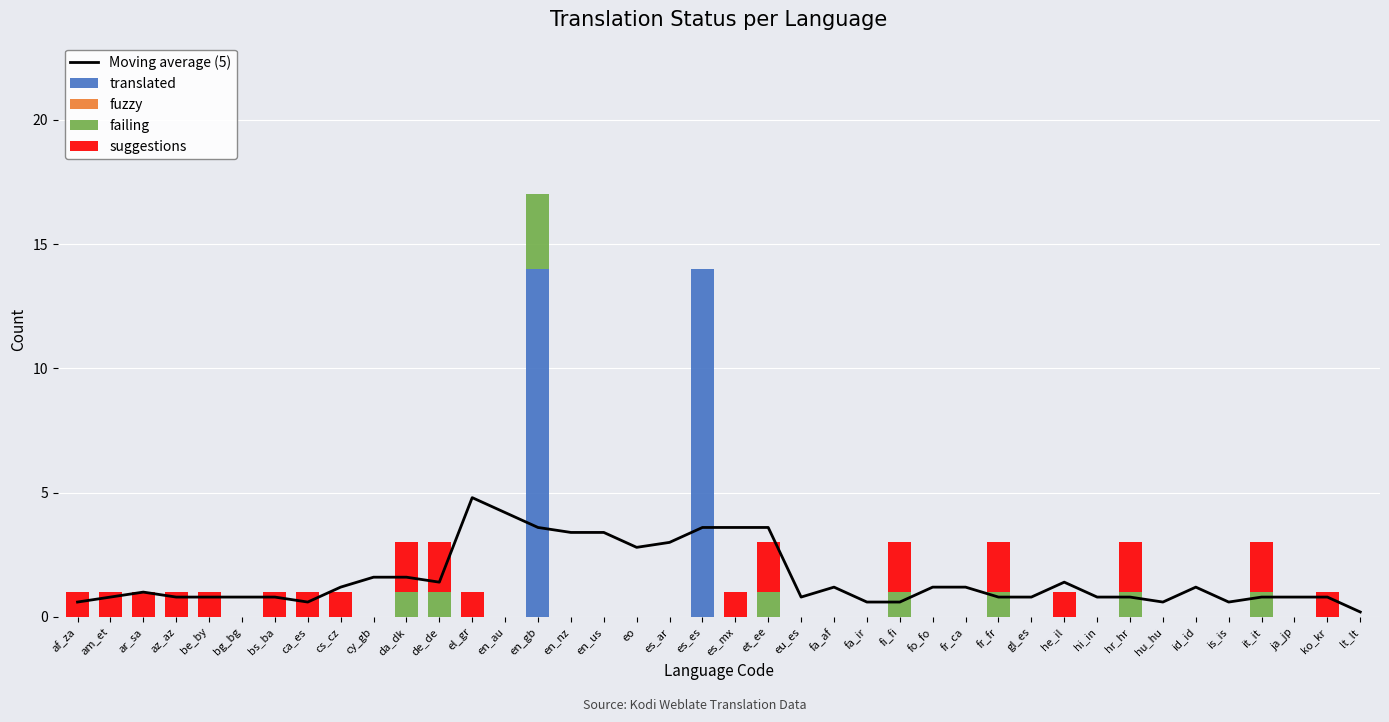

What is the highest value of the failing series?

3.0